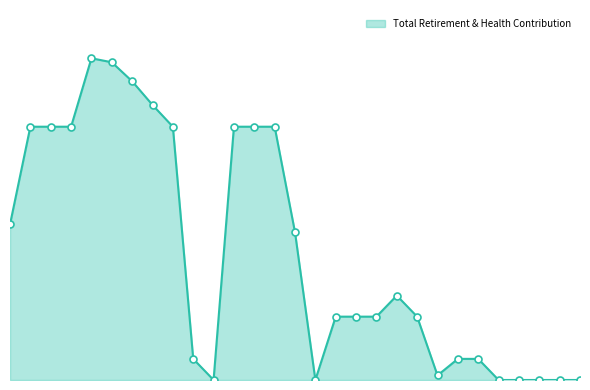

Reading left to right, list all the values displayed in this chart.

4448	7242	7242	7242	9199	9084	8541	7864	7242	604	0	7242	7242	7242	4225	0	1811	1811	1811	2414	1811	131	604	604	0	0	0	0	0